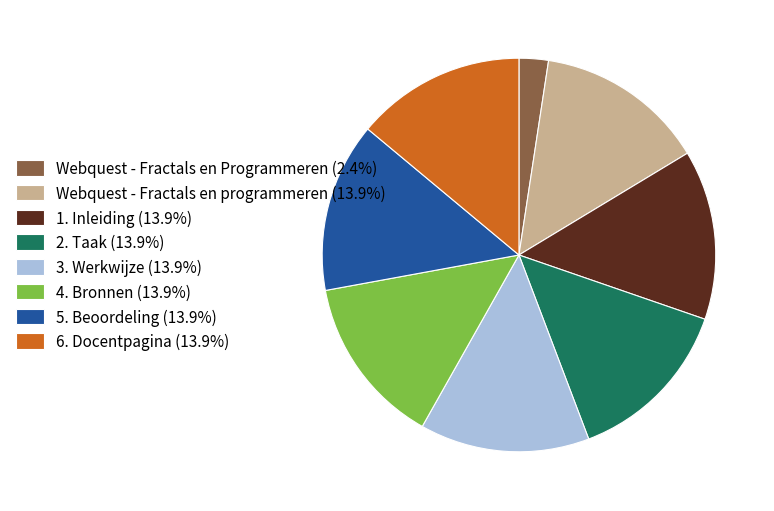

What is the ratio of the value at 1. Inleiding (13.9%) to the value at Webquest - Fractals en programmeren (13.9%)?

1.0